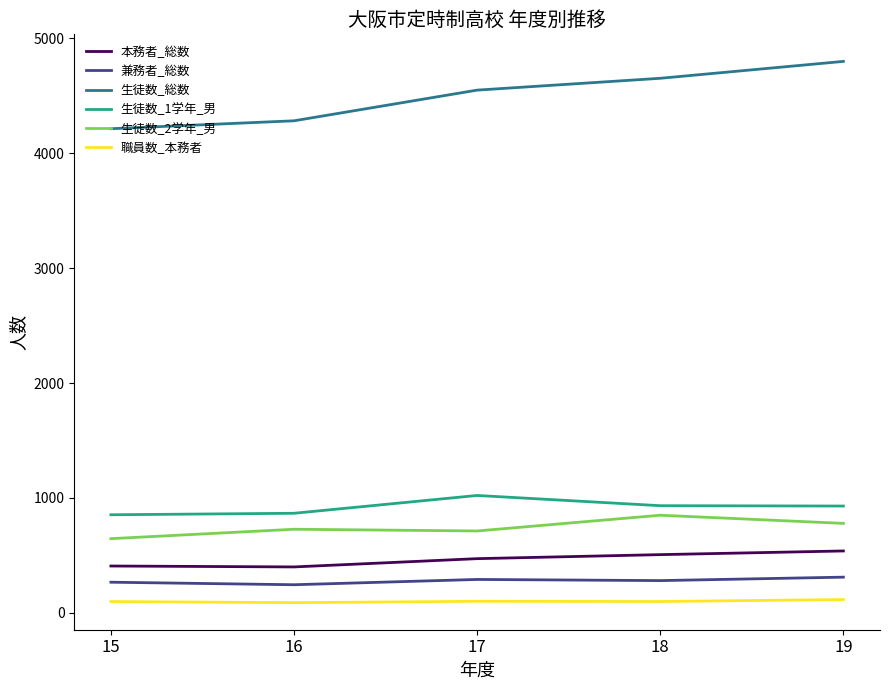

What is the total value across all series at 16?

6612